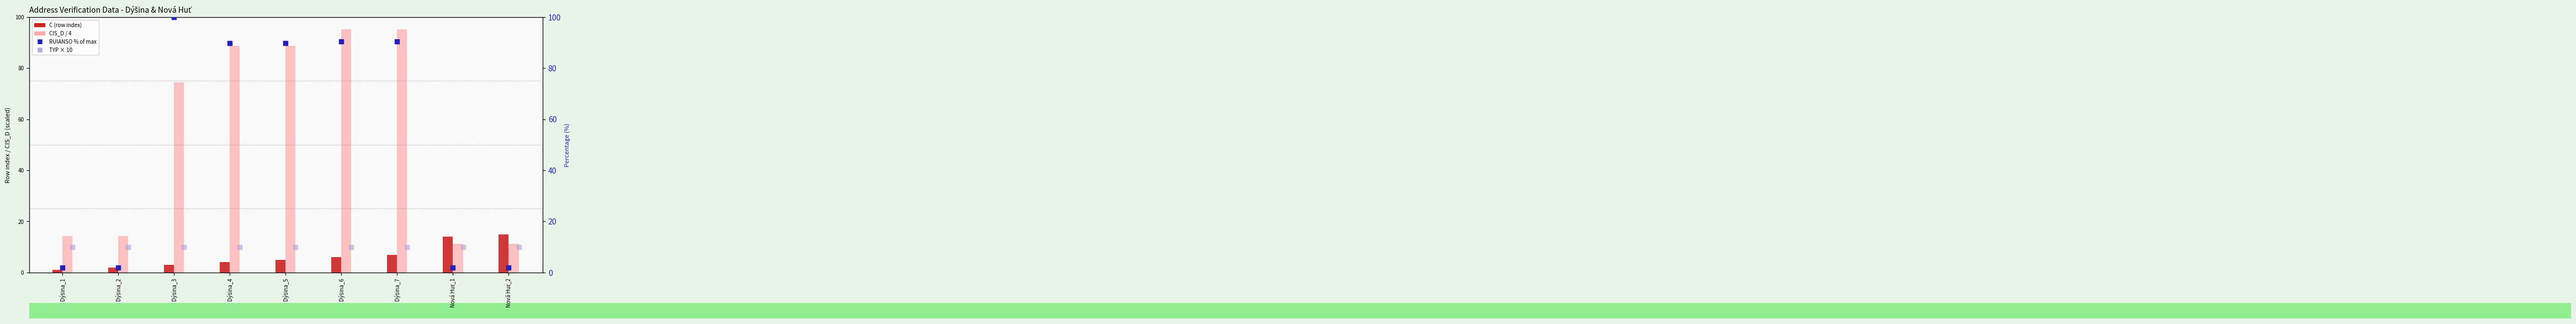

Which series contains the highest Y value?

RUIANSO % of max